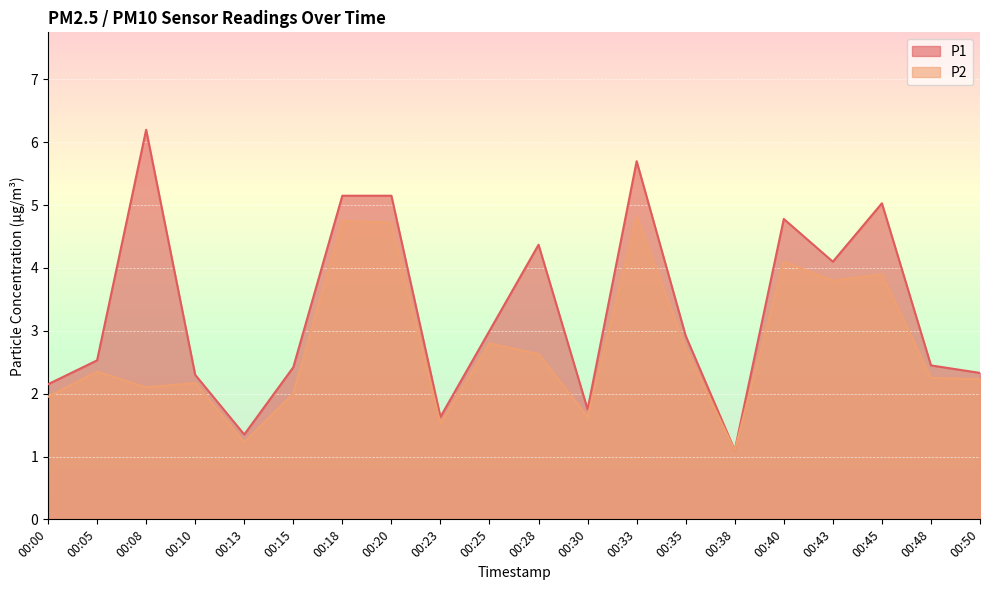

What is the value of the P1 point at the 8th from the left?

5.2